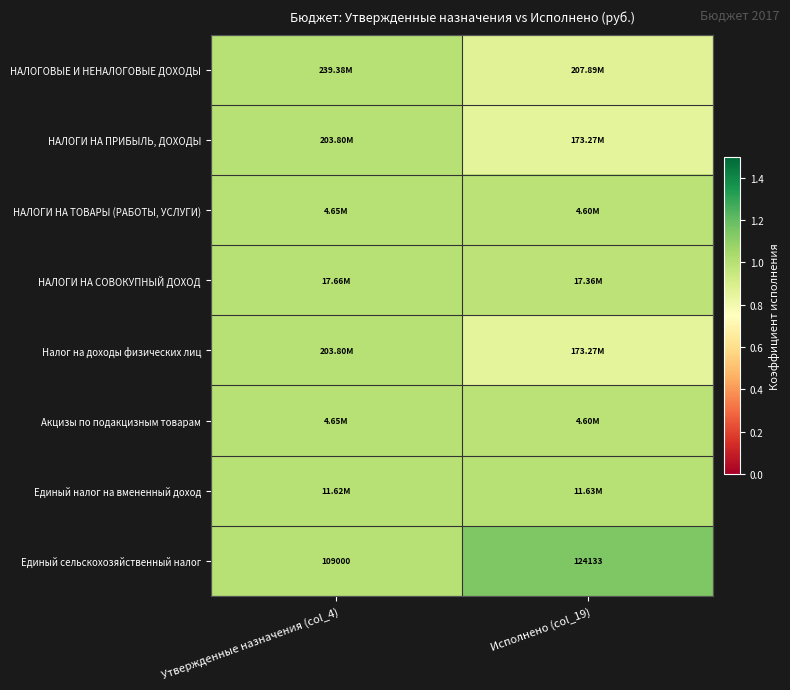

How many values in the НАЛОГИ НА ПРИБЫЛЬ, ДОХОДЫ series are below 1?

1